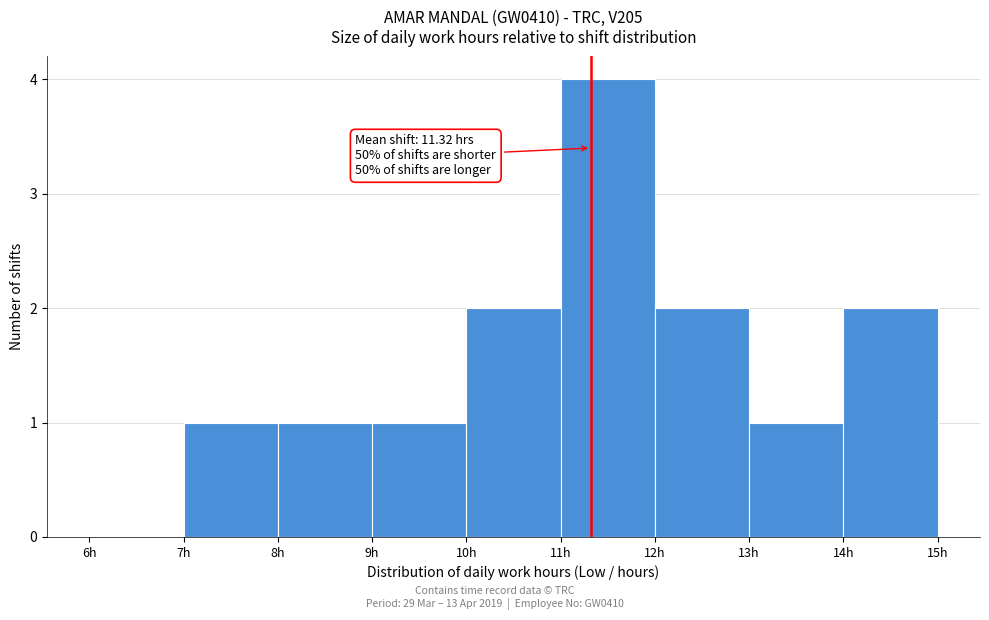

Over which range of the x-axis is the bar tallest?

11 to 12